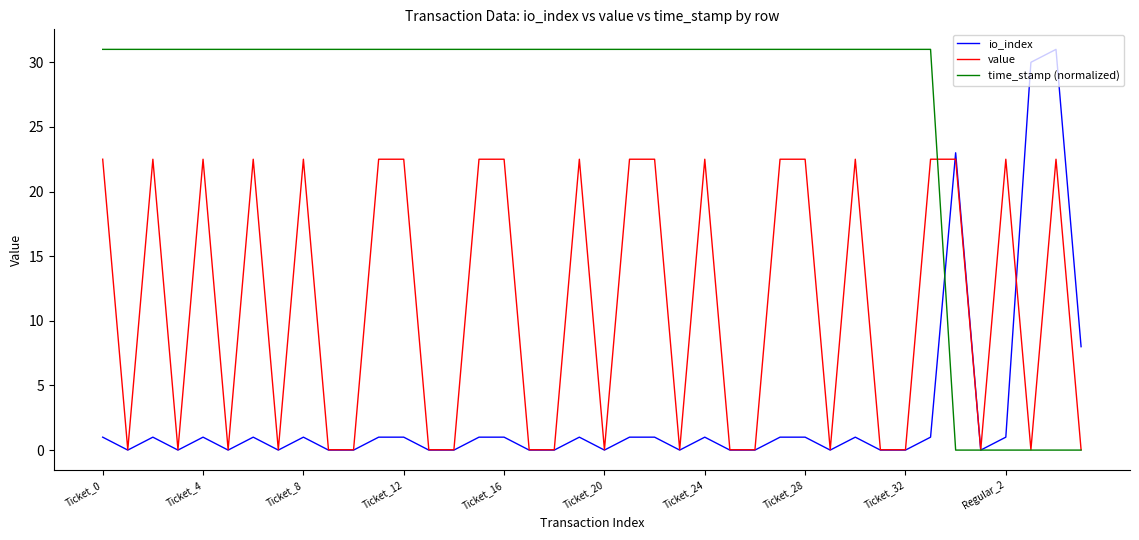

List the series in order of their overall mean, lowest first.

io_index, value, time_stamp (normalized)